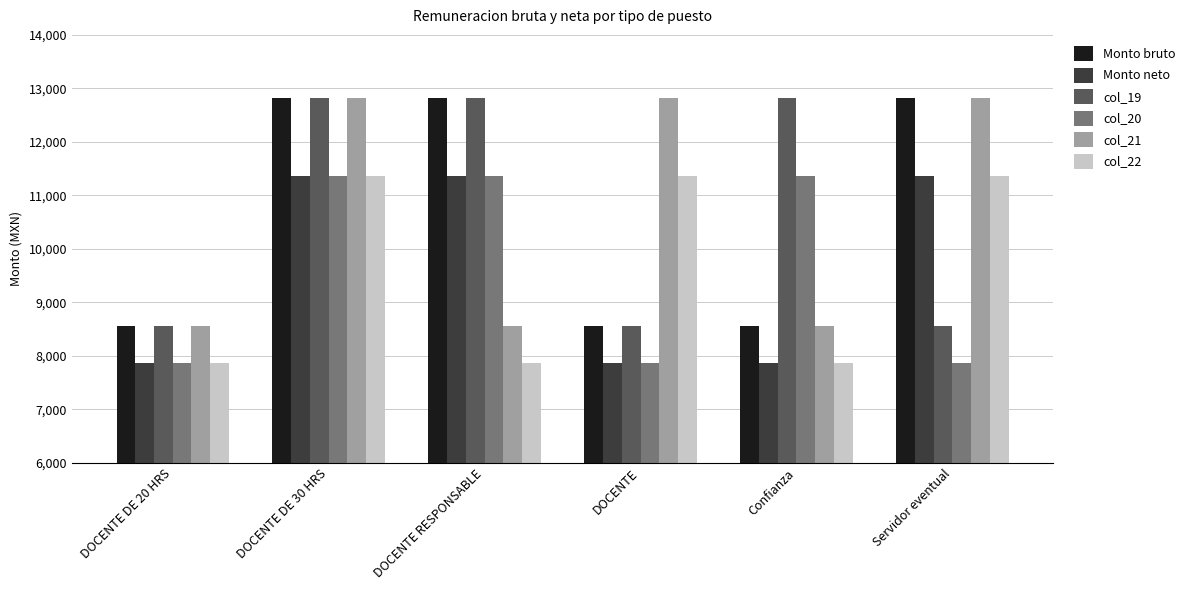

At how many categories does at least one series exceed 12541?

5